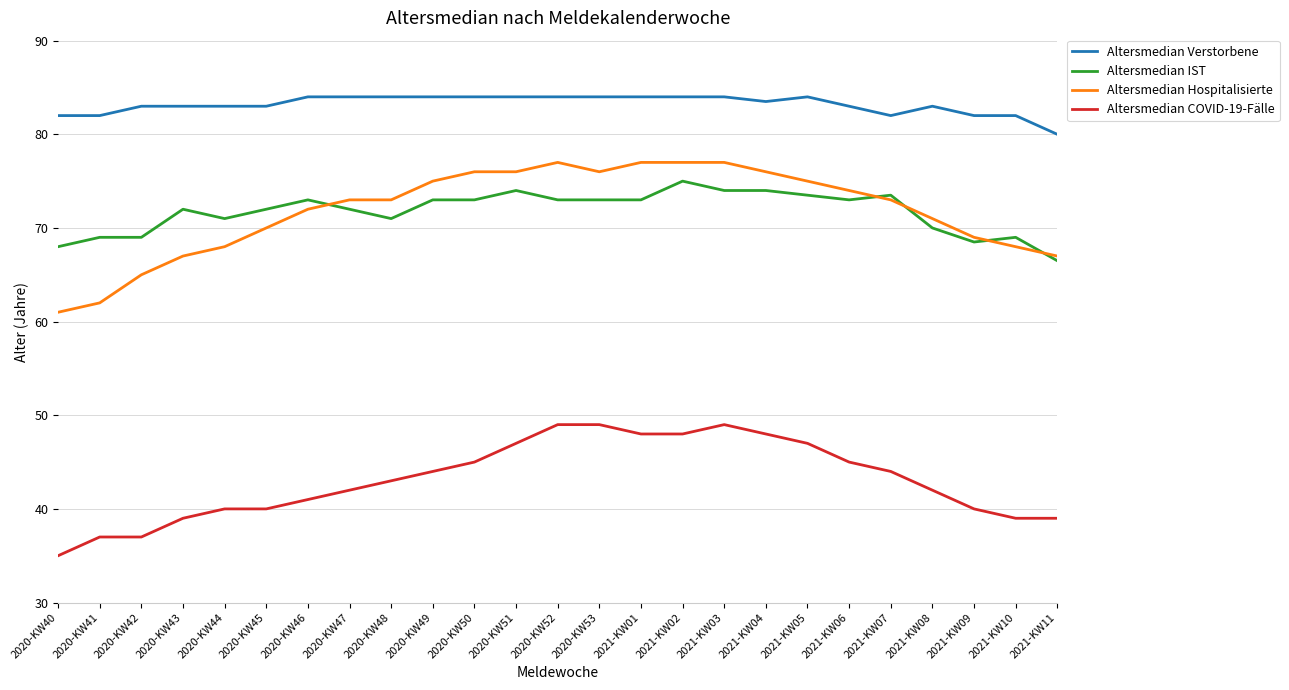

Is it true that Altersmedian Hospitalisierte equals 73.0 at 2021-KW07?

True